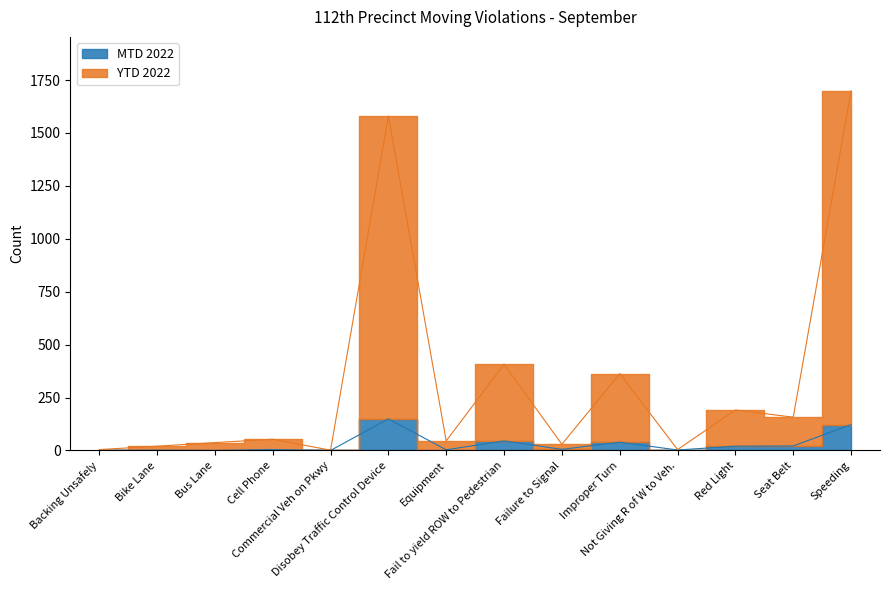

Rank the series by their maximum value, from highest to lowest.

YTD 2022, MTD 2022